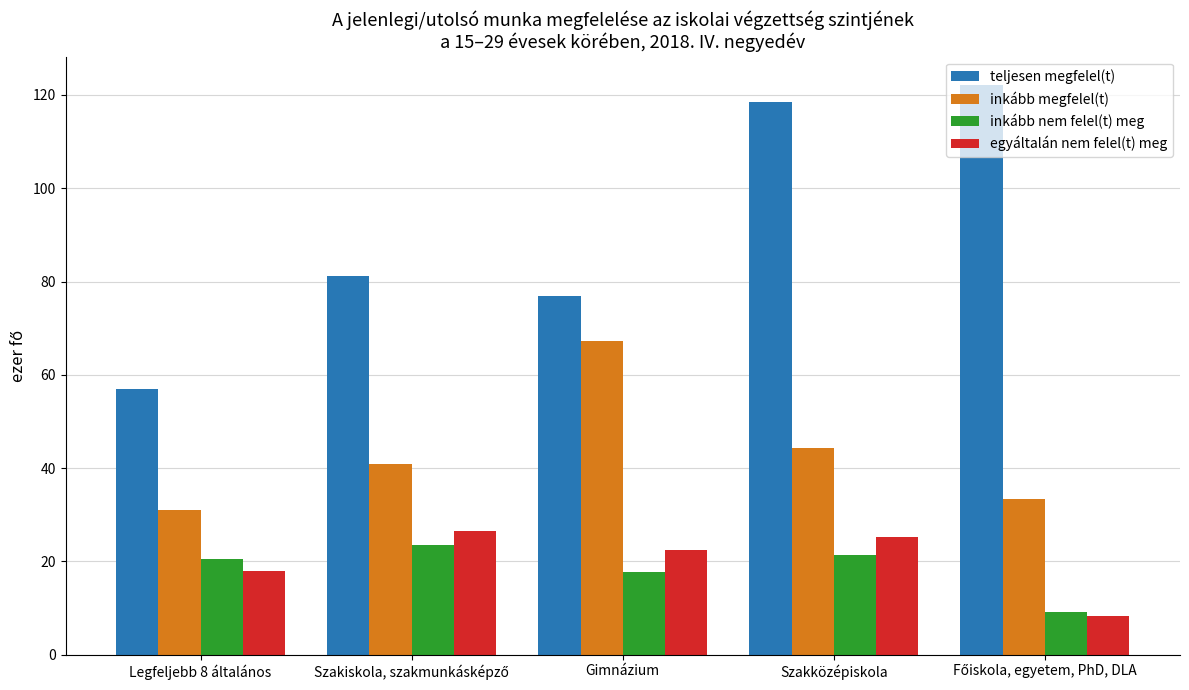

The value of inkább nem felel(t) meg at Szakközépiskola is 11.9. True or false?

False